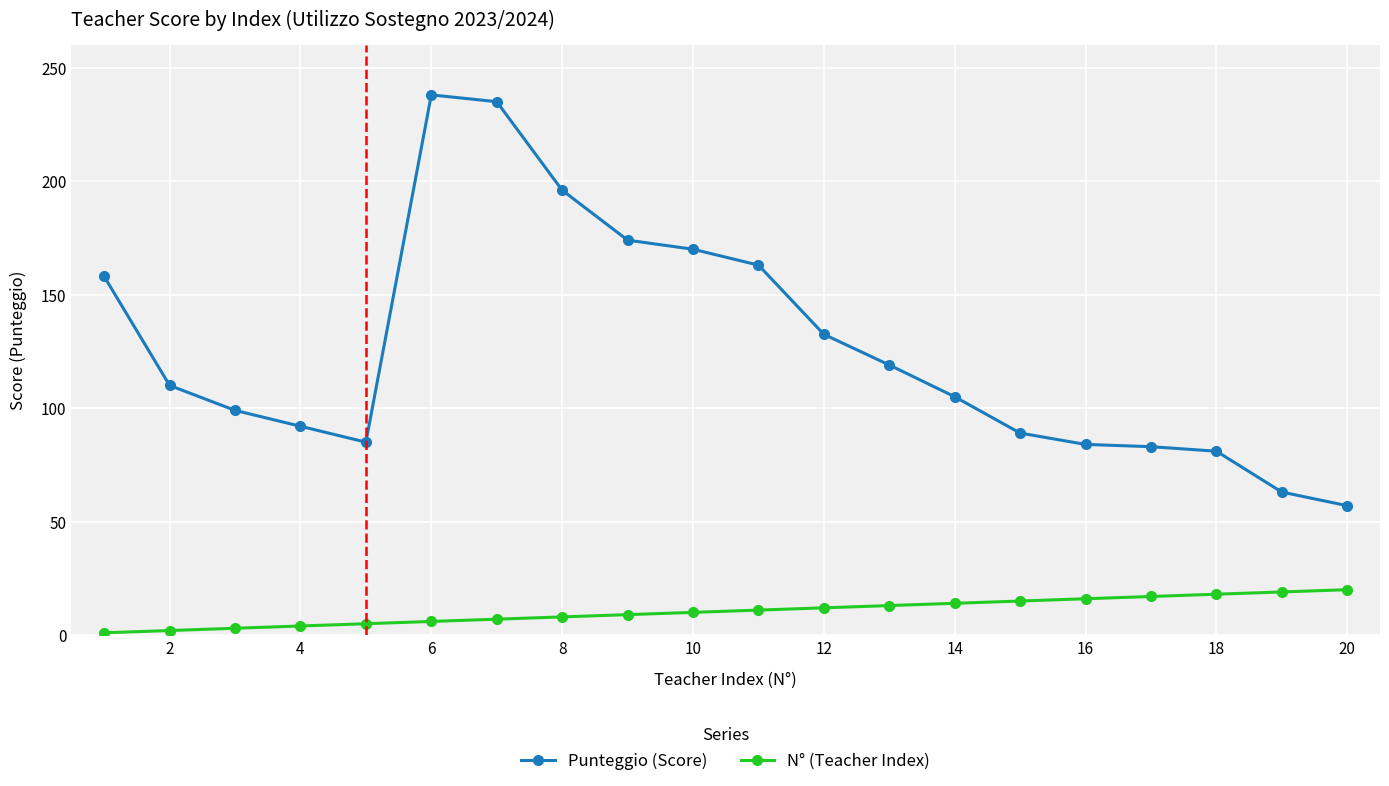

Which series has the largest range (max minus min)?

Punteggio (Score)